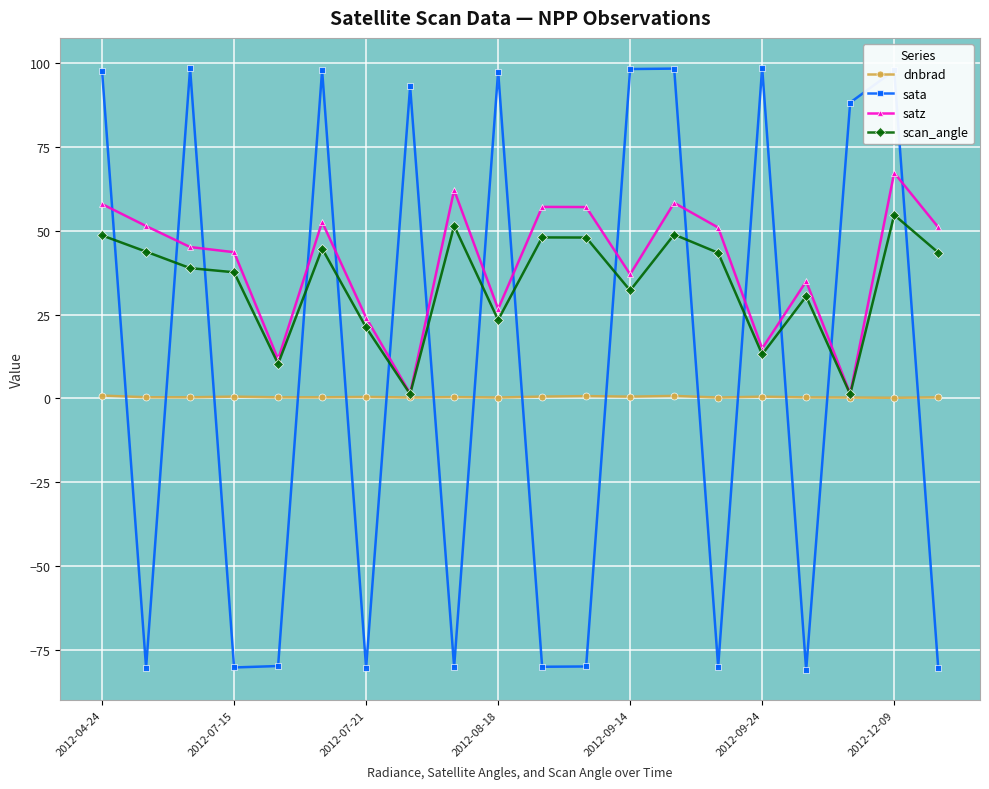

Which series has the widest spread of values?

sata